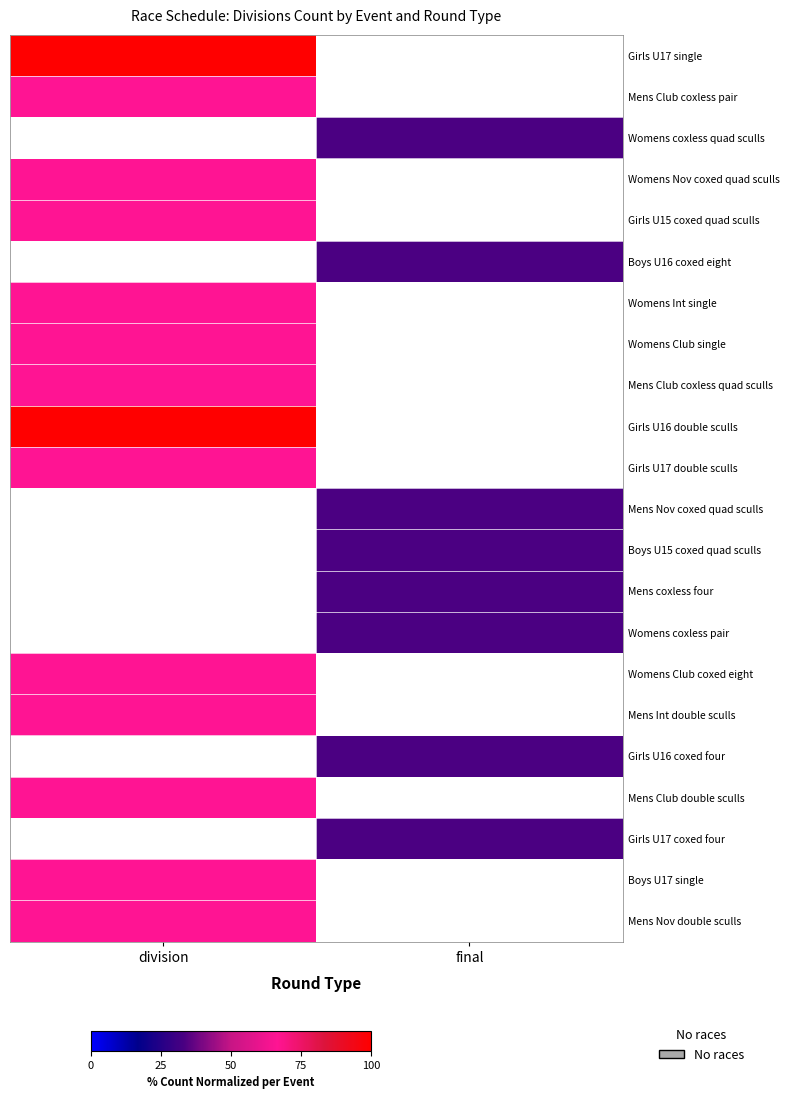

What value does the Girls U16 coxed four series have at final?

33.3